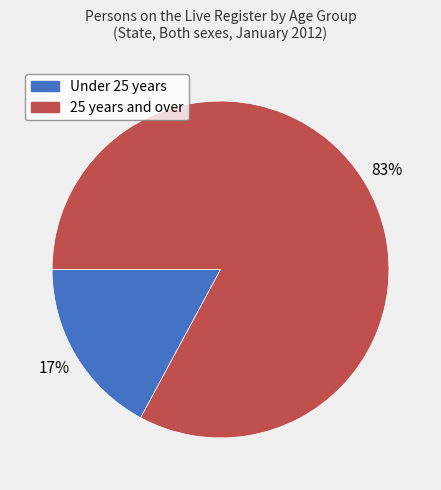

How many slices are in this pie chart?

2